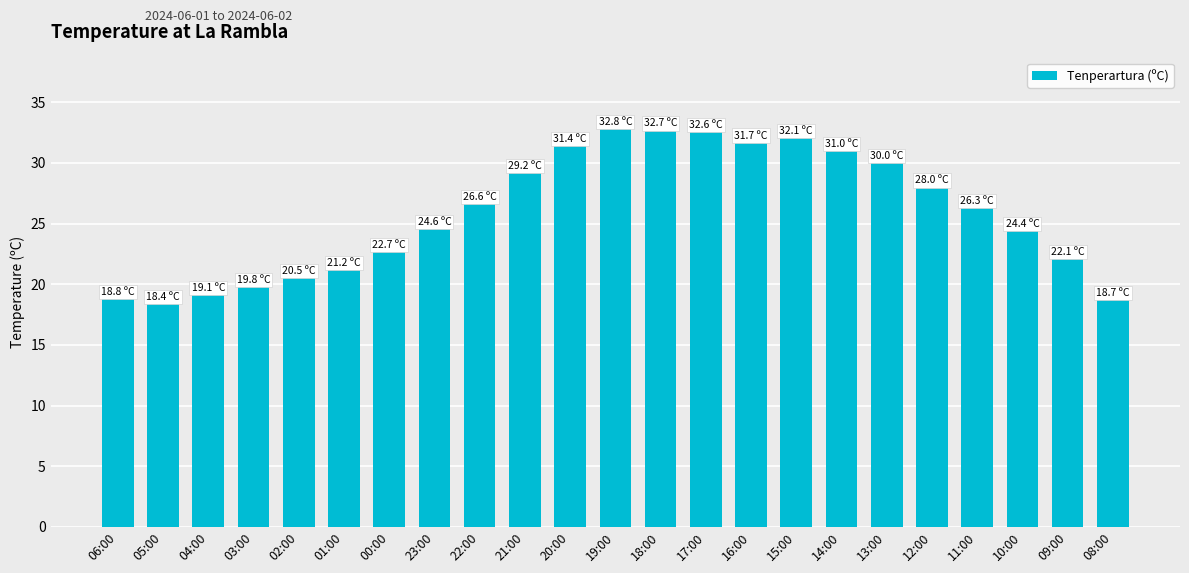

What is the change in value from 02:00 to 16:00?

+11.2